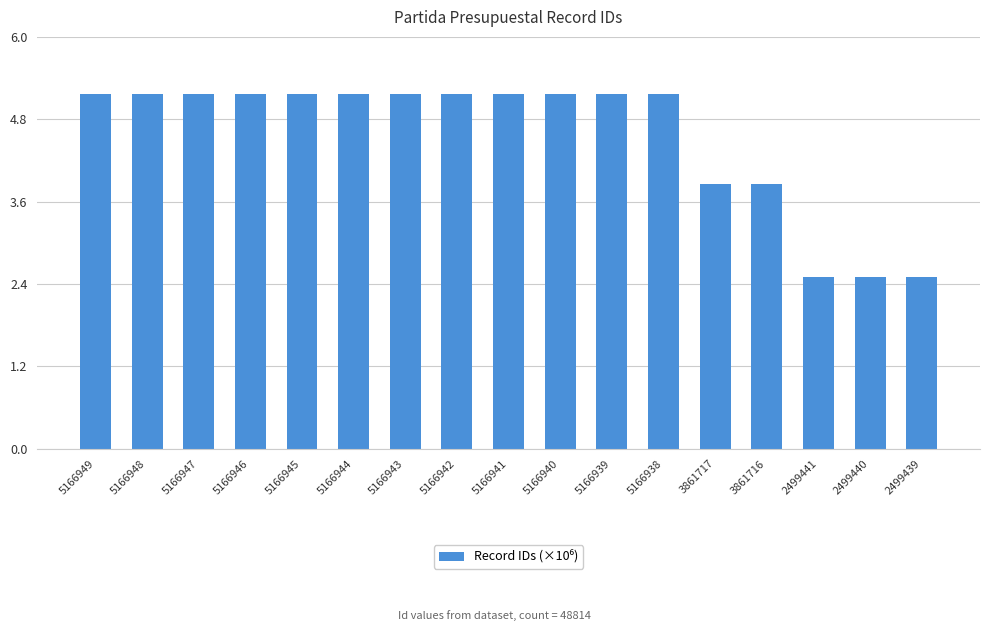

What is the ratio of the value at 2499440 to the value at 5166946?

0.5